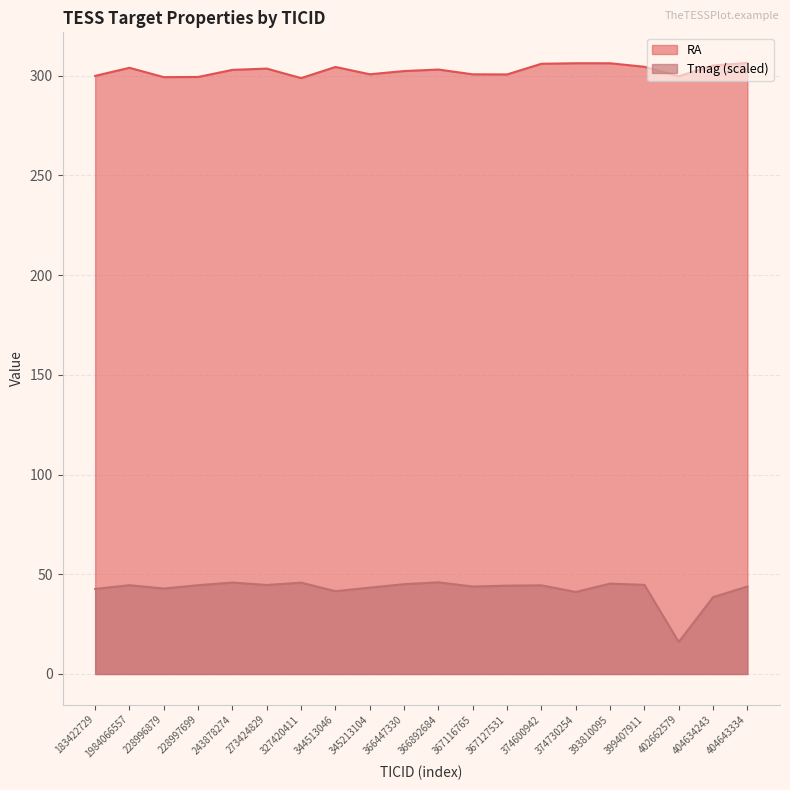

What is the difference between the second highest and second lowest values in the Tmag series?

7.3